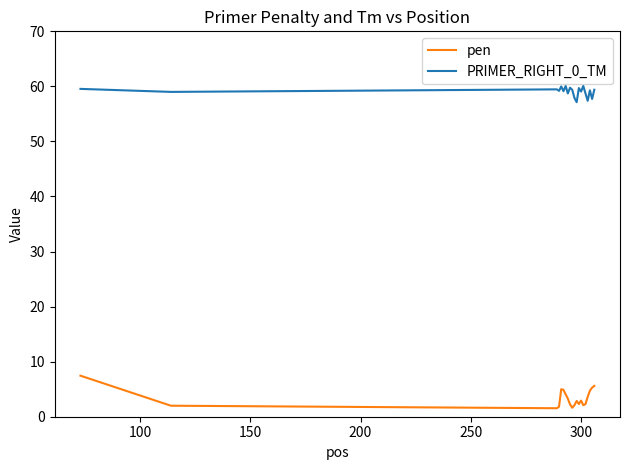

Rank the series by their average value, from highest to lowest.

PRIMER_RIGHT_0_TM, pen